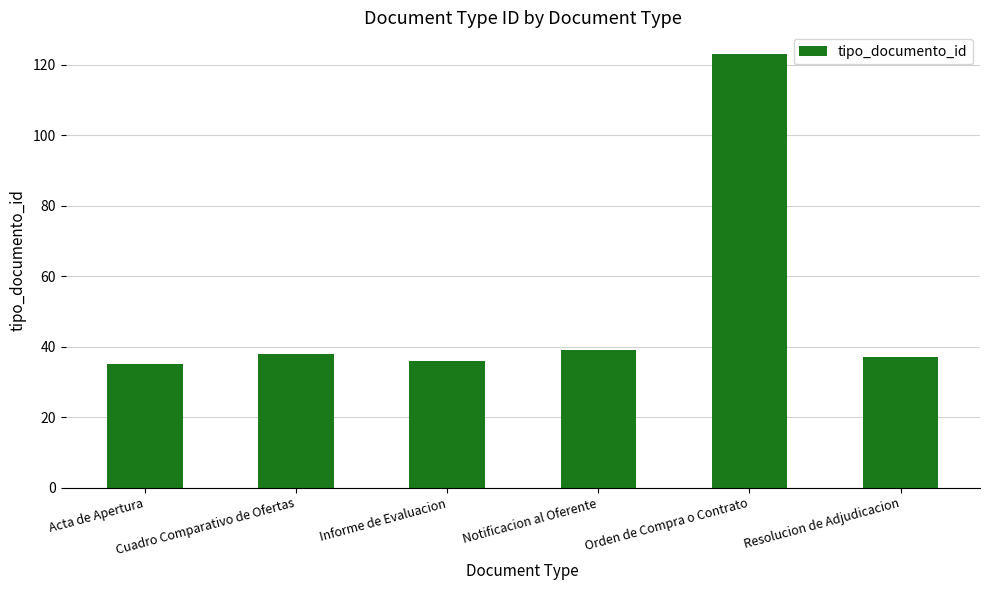

What is the label of the 1st bar from the right?

Resolucion de Adjudicacion